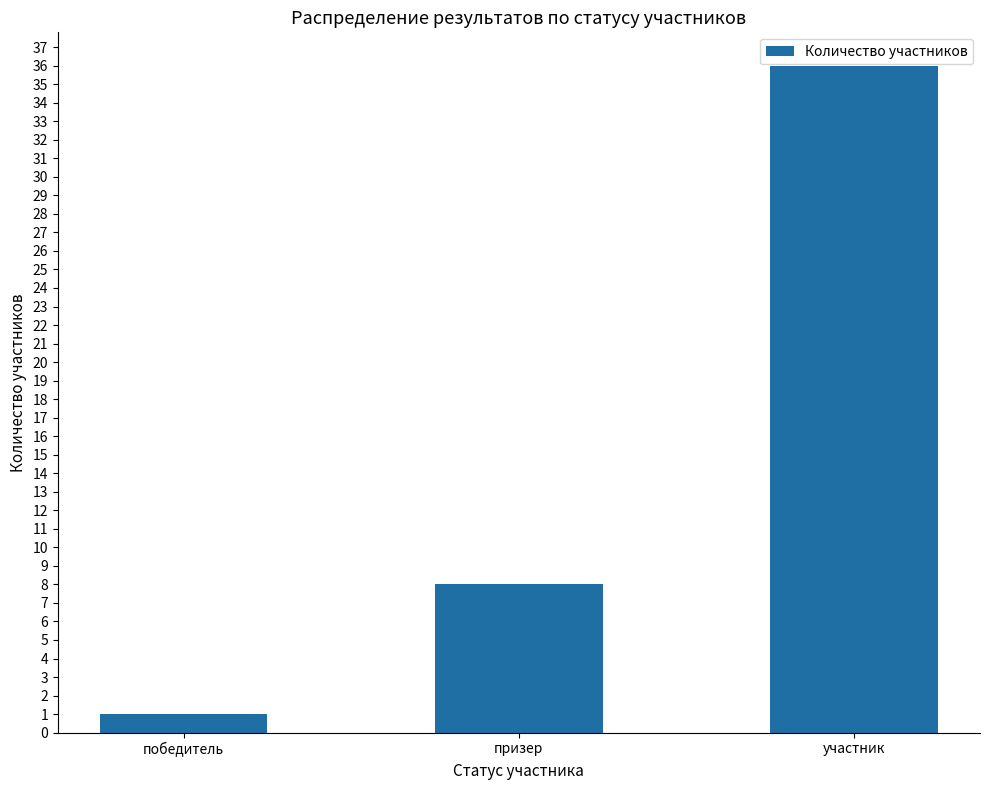

Rank the categories by value from highest to lowest.

участник, призер, победитель